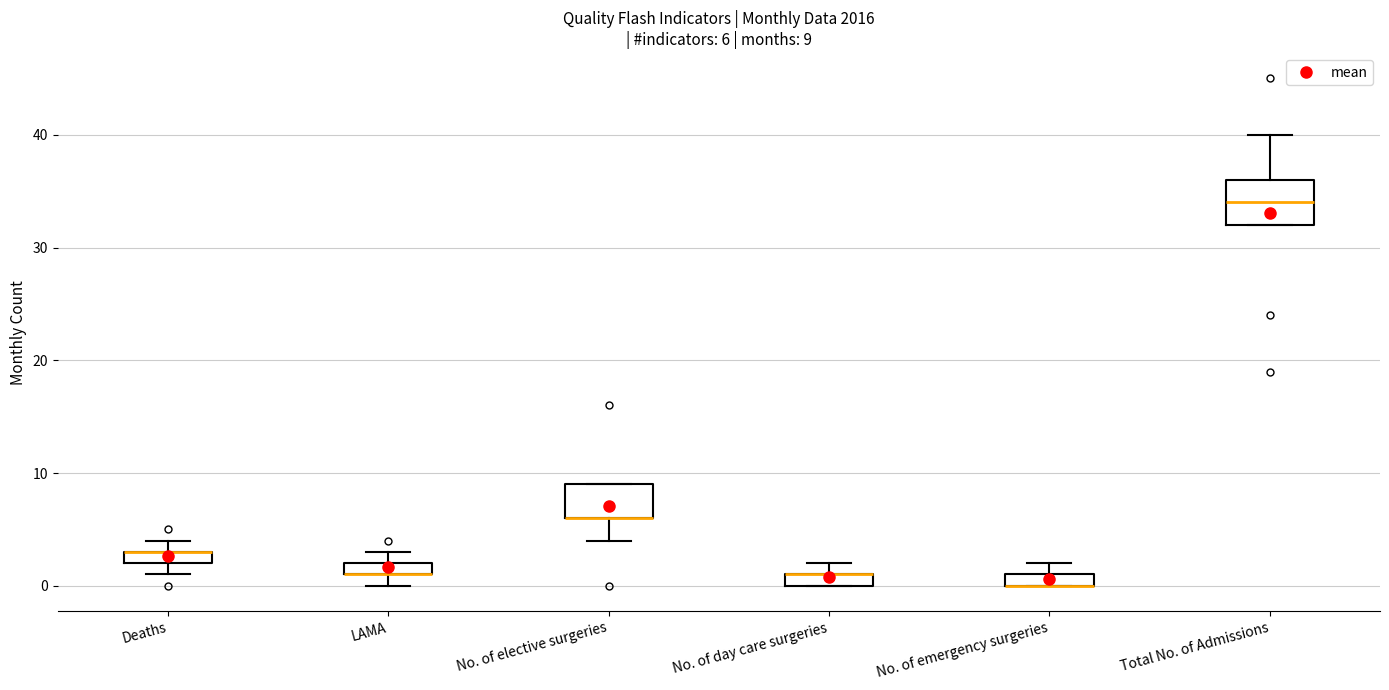

Which box is the tallest, from its lower edge to its upper edge?

Total No. of Admissions